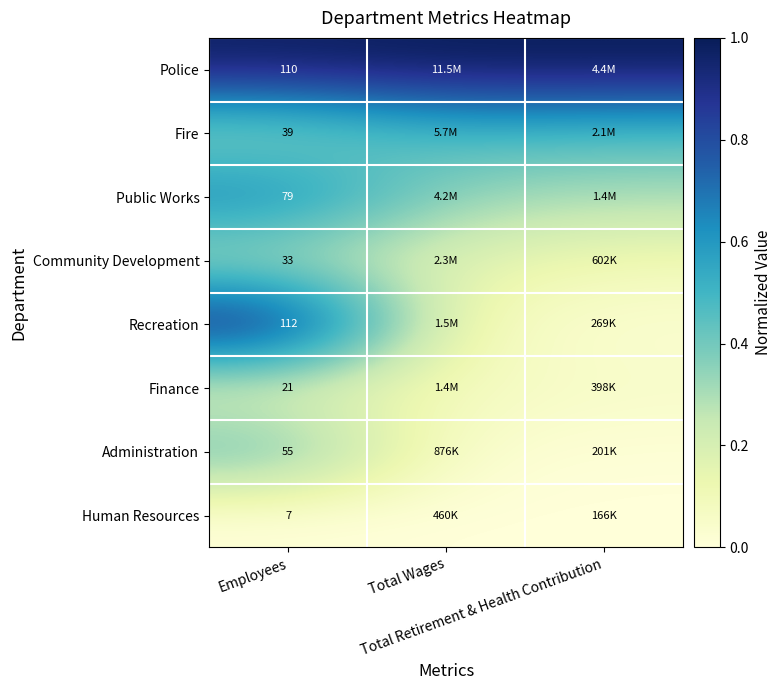

True or false: Public Works has a value of 0.5 at Total Retirement & Health Contribution.

False